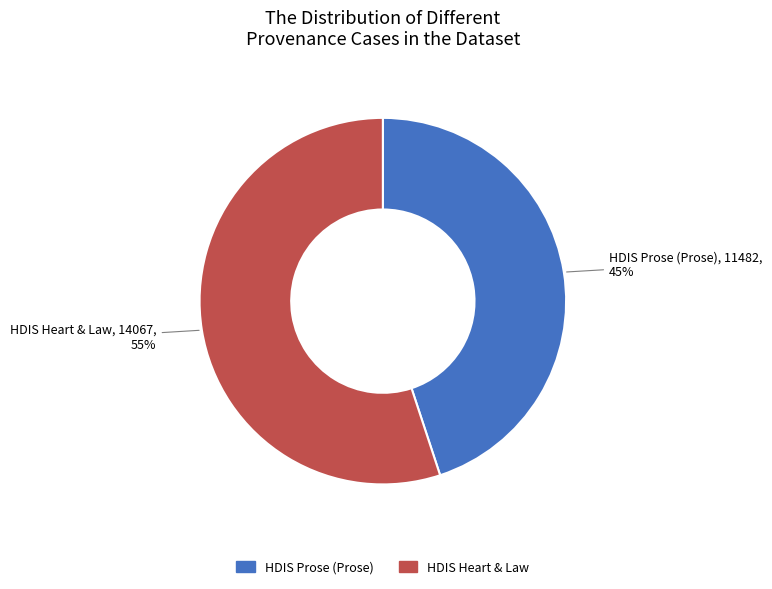

What is the ratio of the value at HDIS Prose (Prose) to the value at HDIS Heart & Law?

0.8